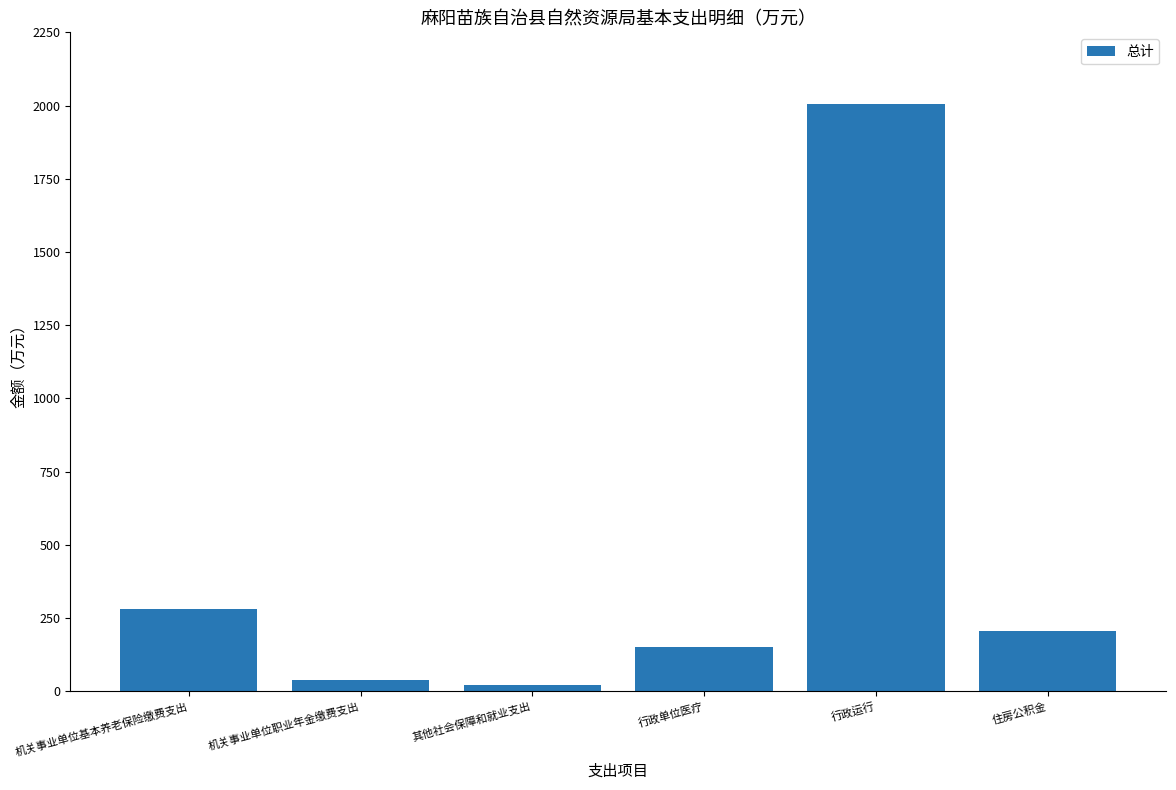

Reading left to right, list all the values displayed in this chart.

机关事业单位基本养老保险缴费支出=281.9	机关事业单位职业年金缴费支出=38.4	其他社会保障和就业支出=20.8	行政单位医疗=149.8	行政运行=2005.8	住房公积金=205.0